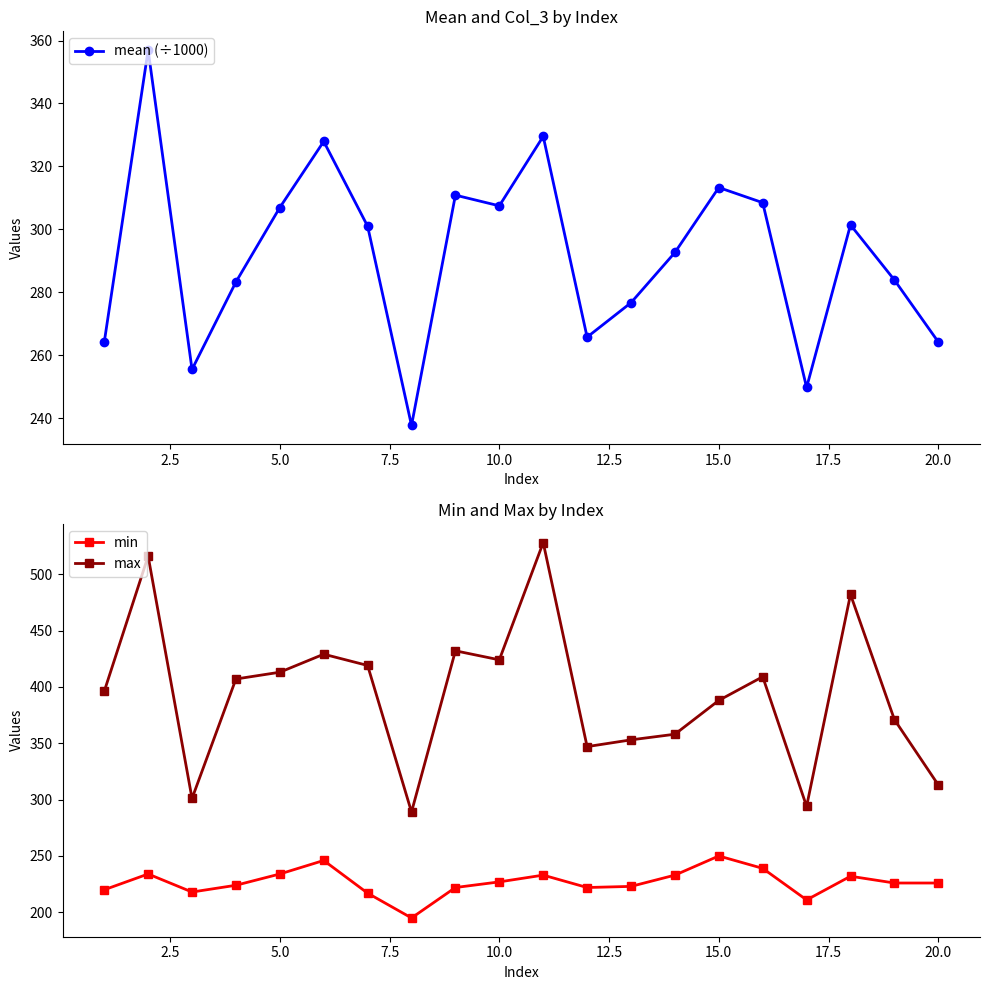

Which series has the largest total across all categories?

max